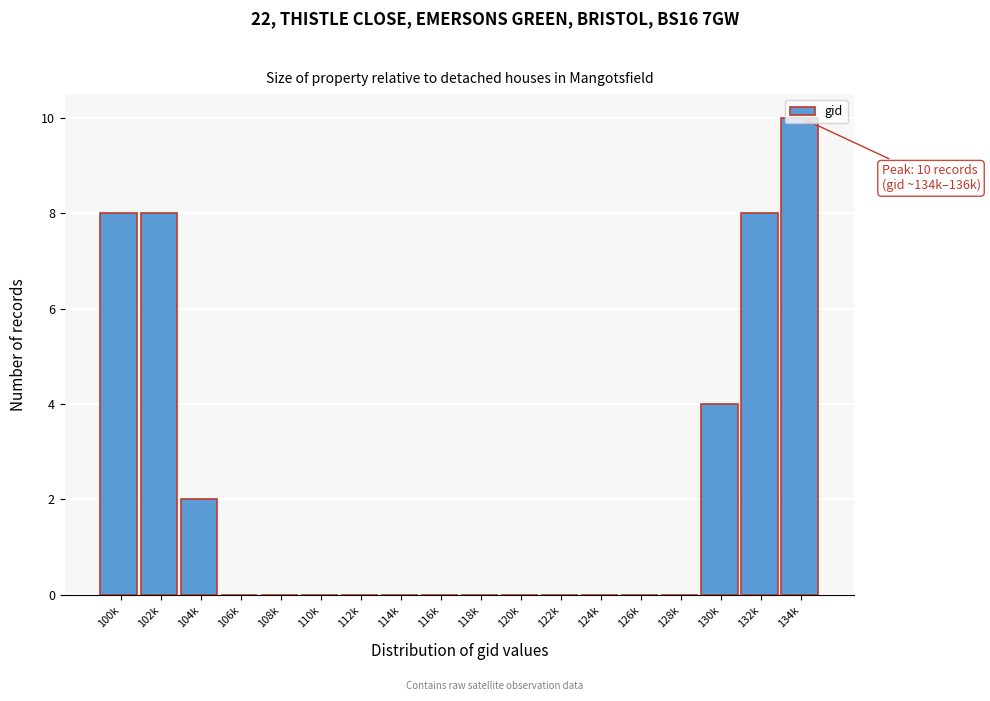

What is the greatest value displayed?

10